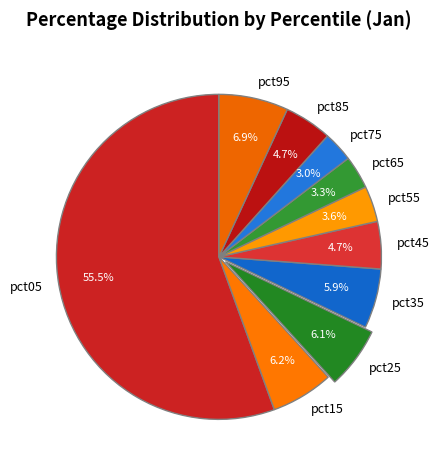

Is pct15 the majority of the pie?

No